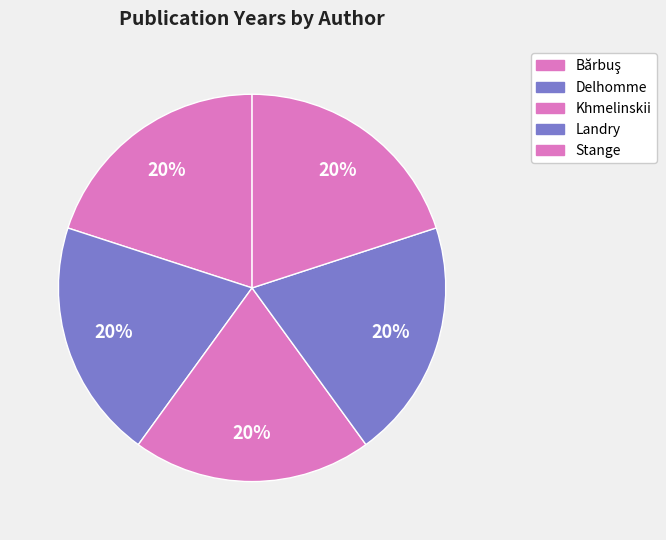

Count the number of slices in the pie.

5